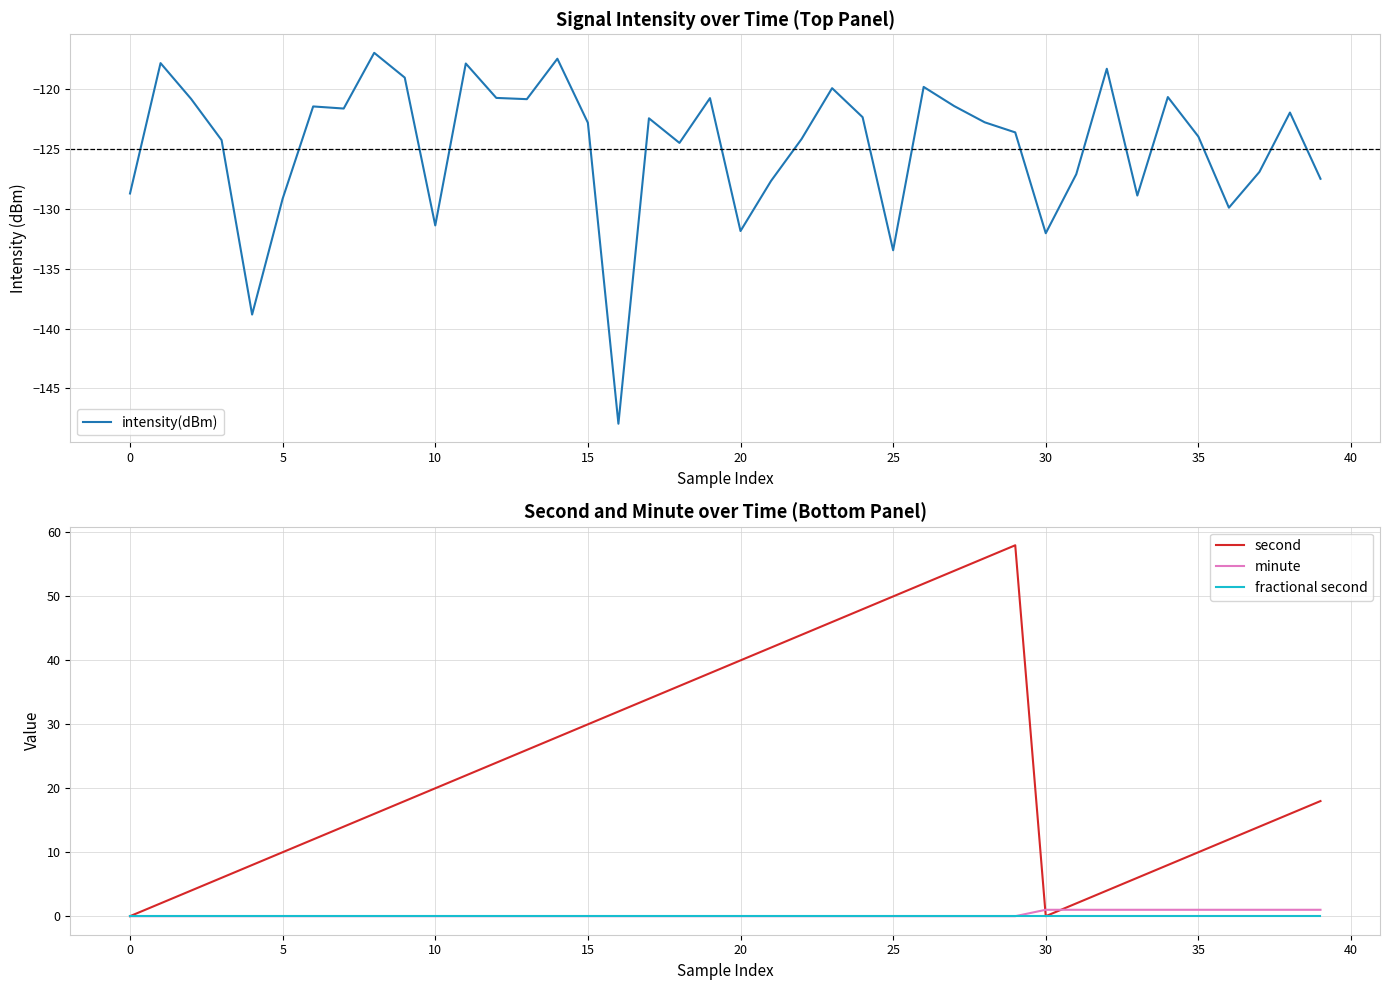

At 37, list the series in order from largest to smallest.

second, minute, fractional second, intensity(dBm)